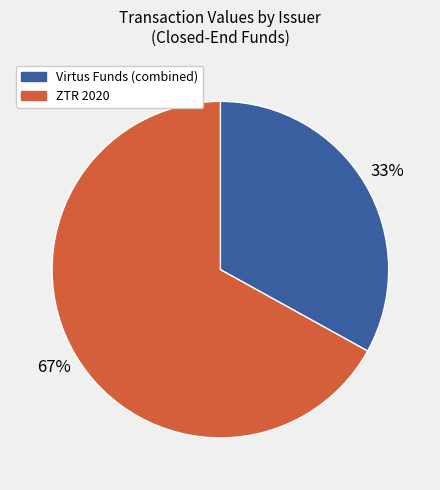

Which slice is the smallest?

Virtus Funds (combined)